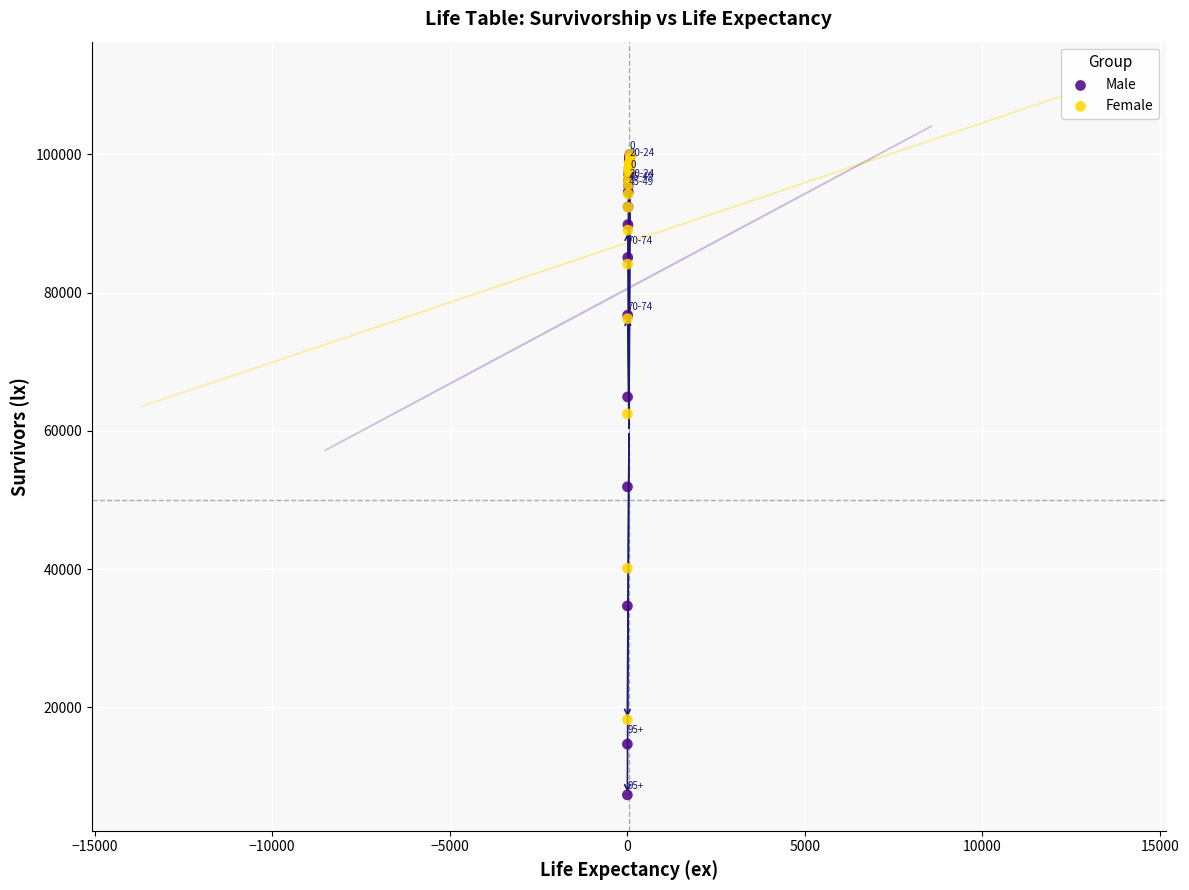

Which series reaches the minimum Y coordinate?

Male